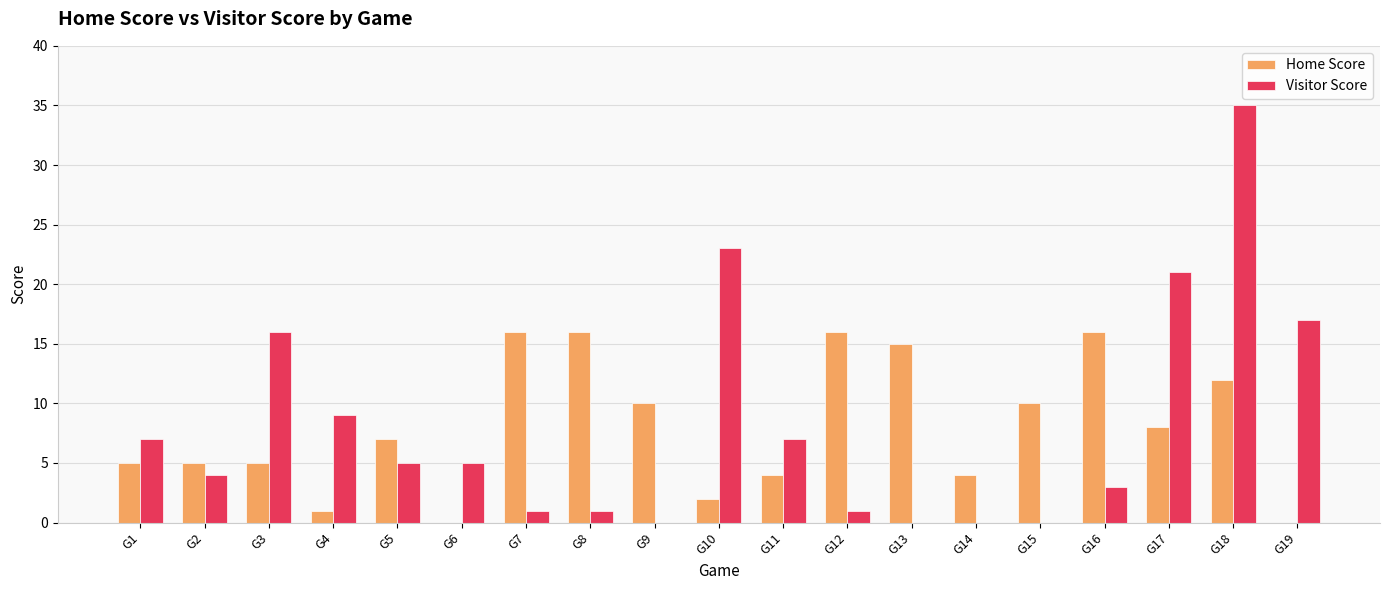

What is the maximum value for Visitor Score?

35